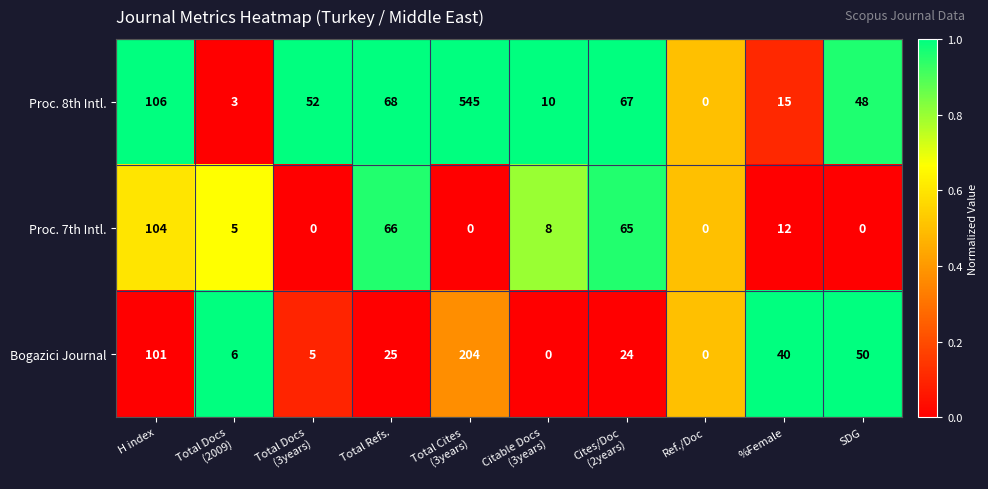

Which series has the largest range (max minus min)?

Proc. 8th Intl.